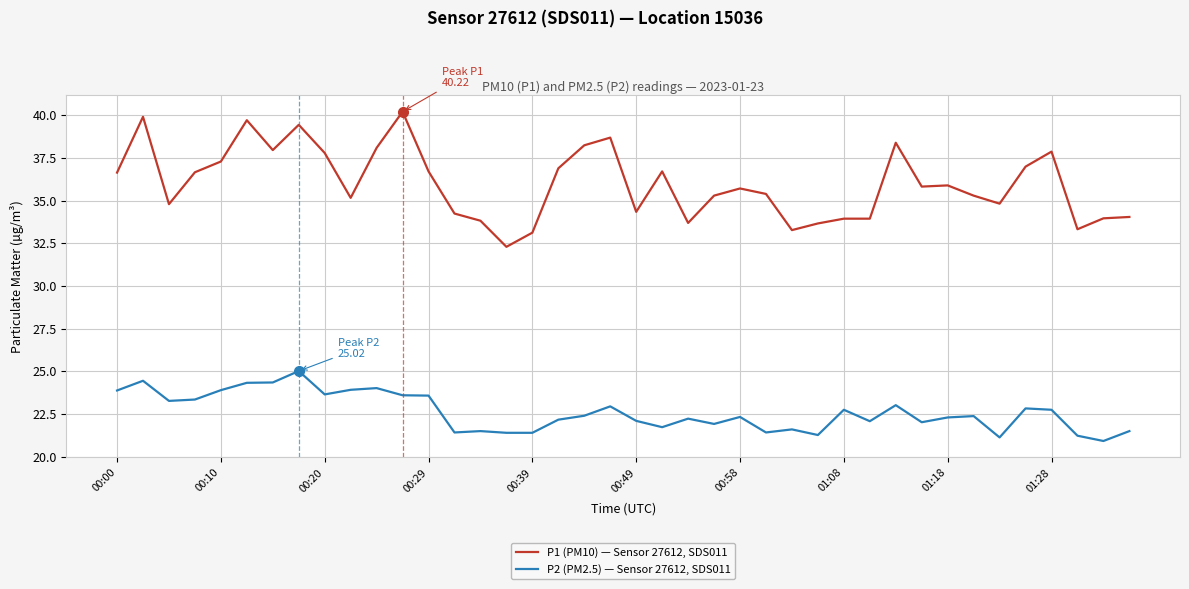

What is the difference between the maximum and minimum values in the P1 (PM10) — Sensor 27612, SDS011 series?

7.9